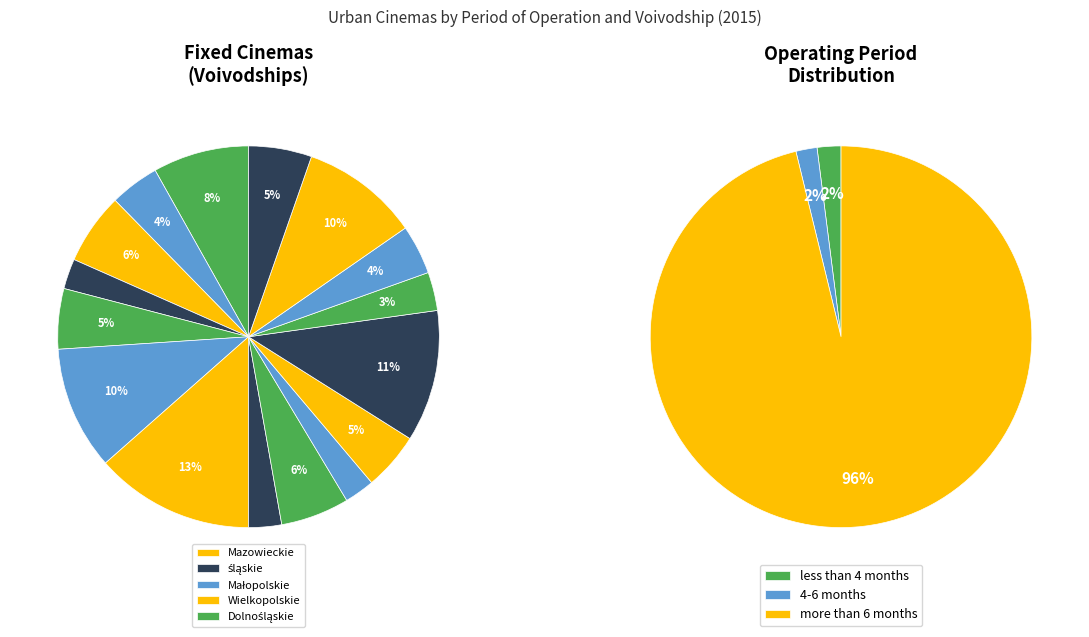

Does Kujawsko-pomorskie represent more than half of the total?

No